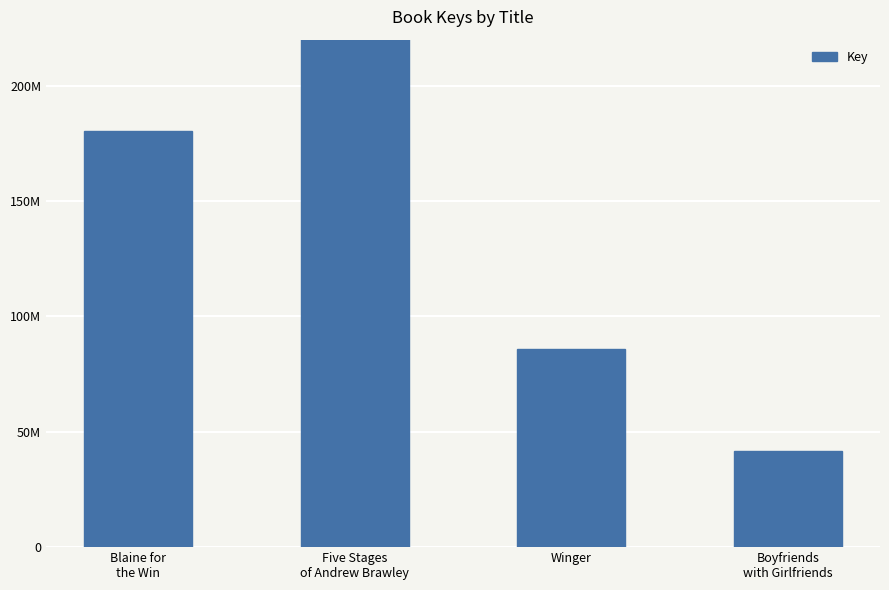

Where does the data first go above 180342250?

Five Stages
of Andrew Brawley